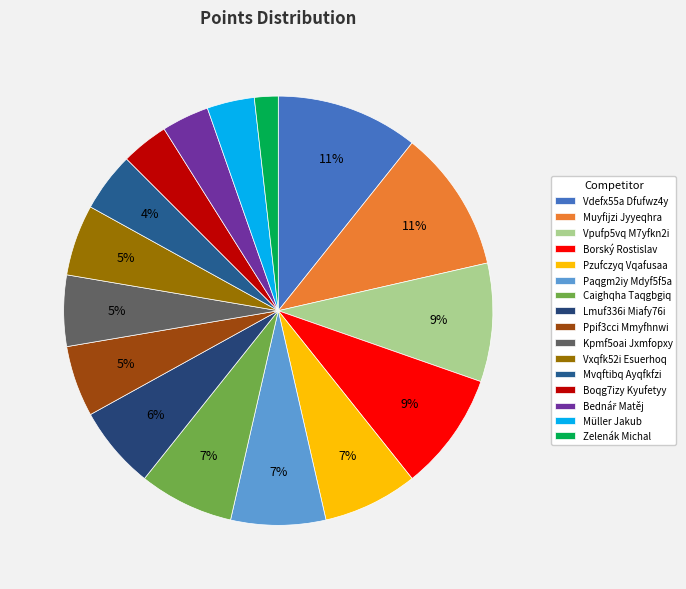

True or false: Muyfijzi Jyyeqhra accounts for 11% of the total.

True